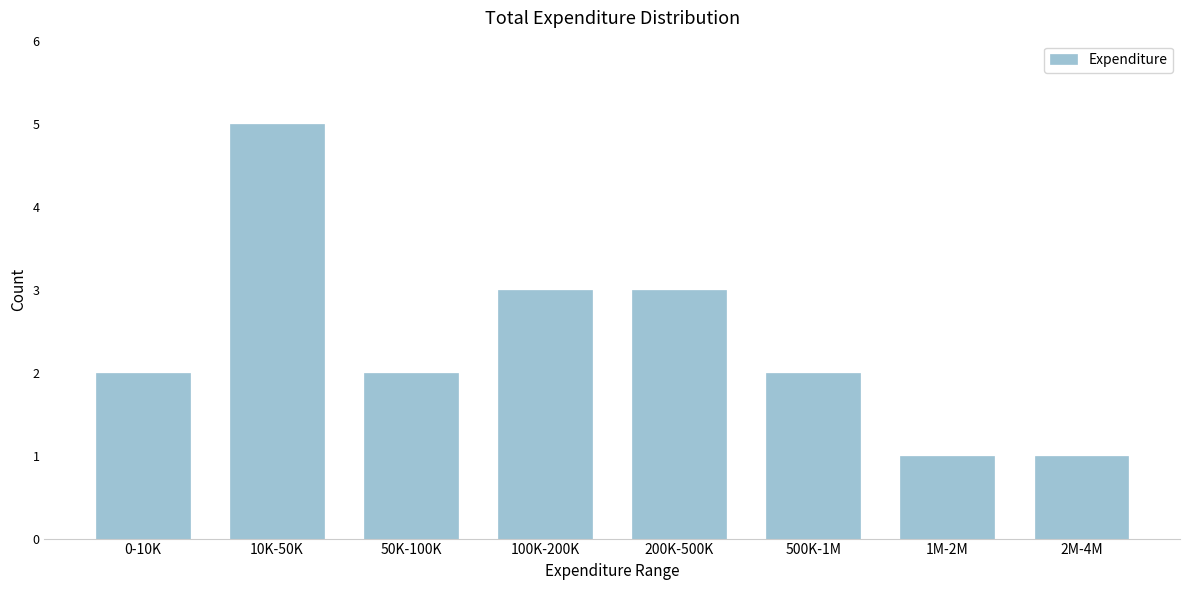

Reading left to right, list all the values displayed in this chart.

0-10K=2	10K-50K=5	50K-100K=2	100K-200K=3	200K-500K=3	500K-1M=2	1M-2M=1	2M-4M=1